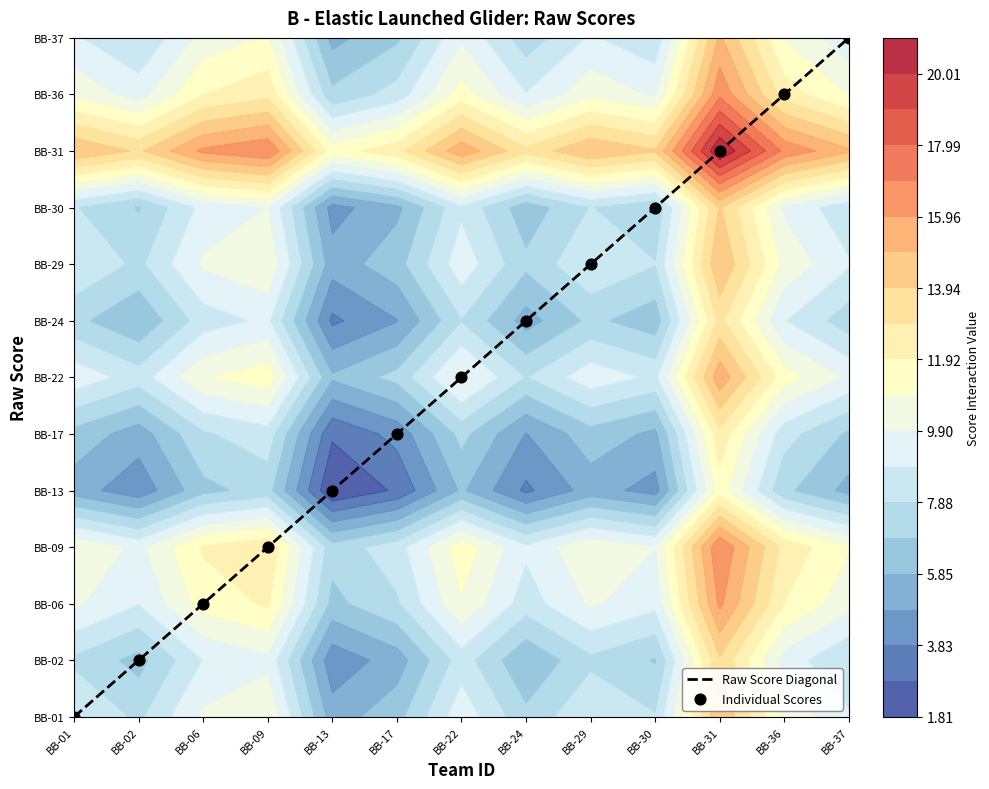

Rank the series by their maximum value, from highest to lowest.

Raw Score Diagonal, Individual Scores